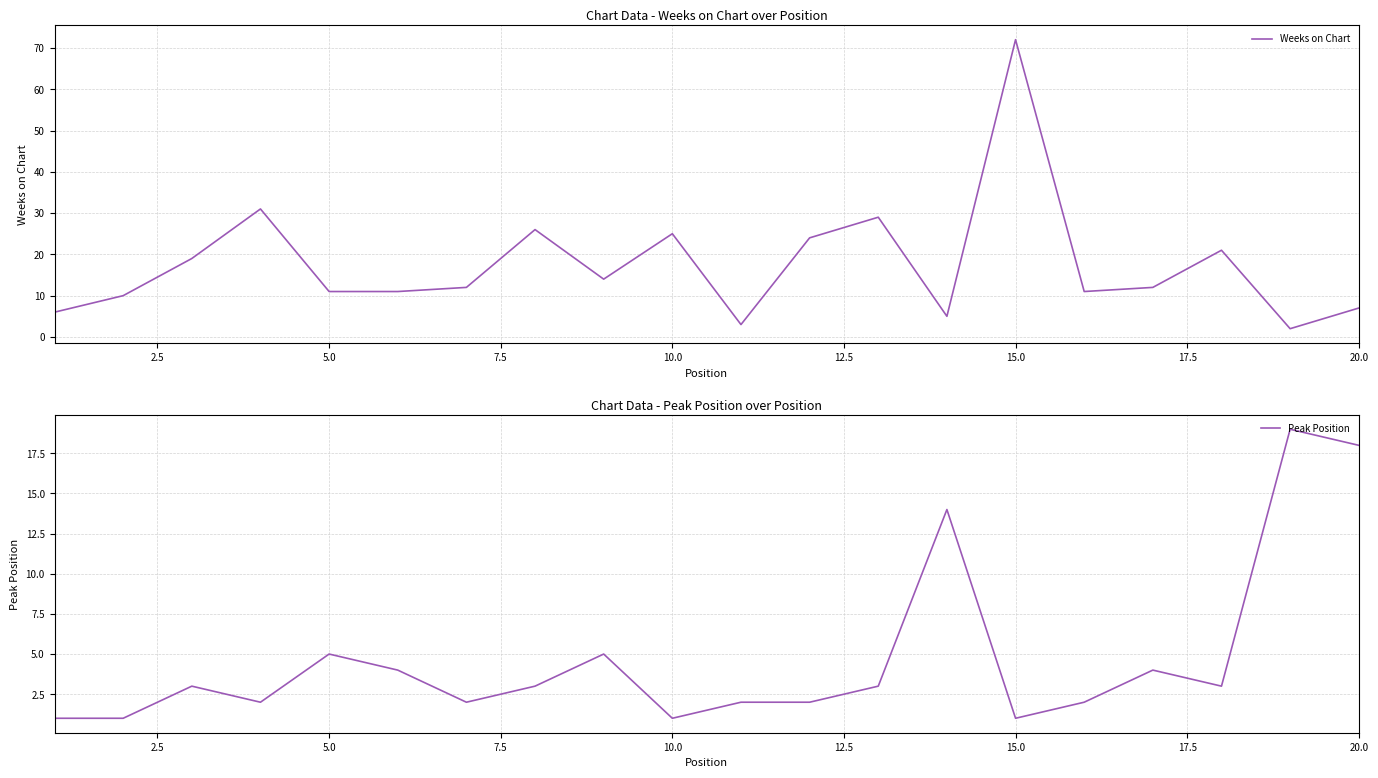

The Peak Position series shows 3 at 10.0. True or false?

False